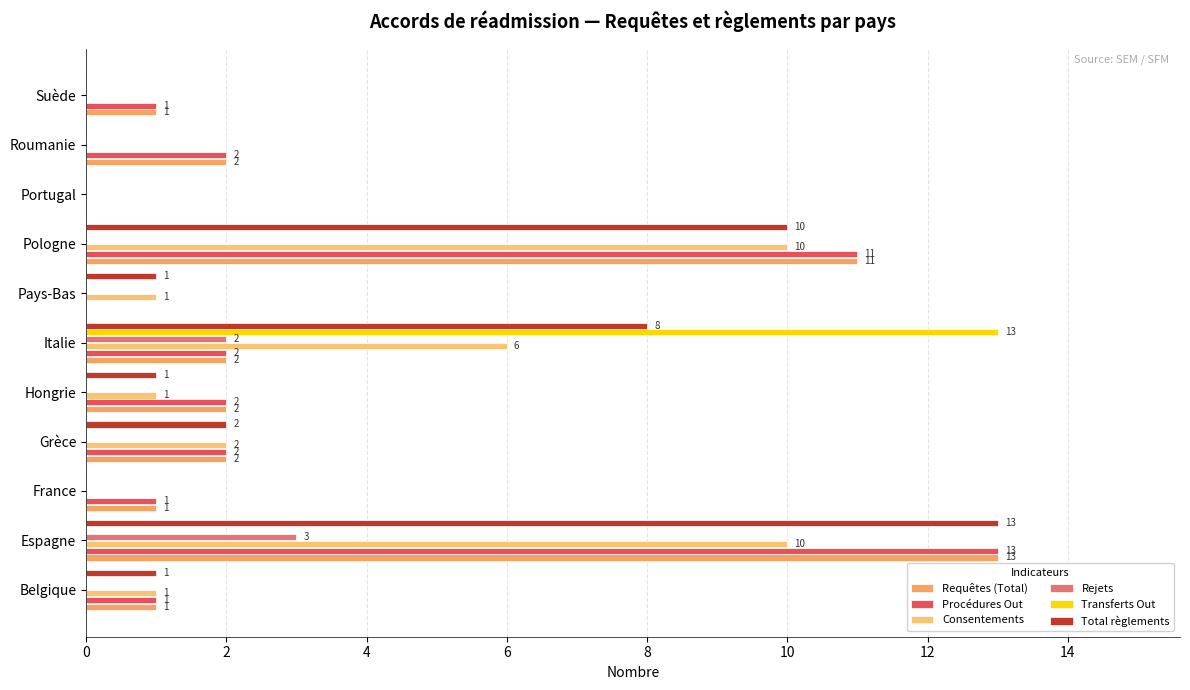

Which series has the largest total across all categories?

Total règlements